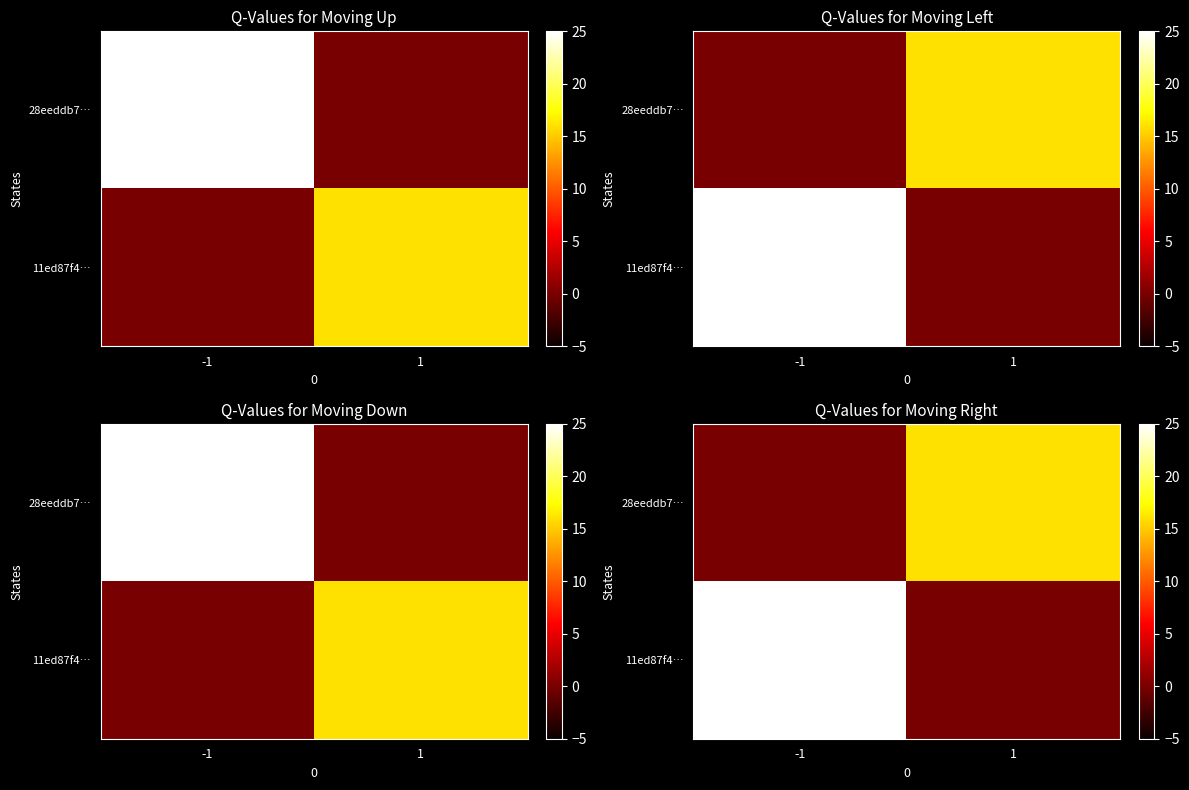

How many data points in 28eeddb7… are less than 16?

1